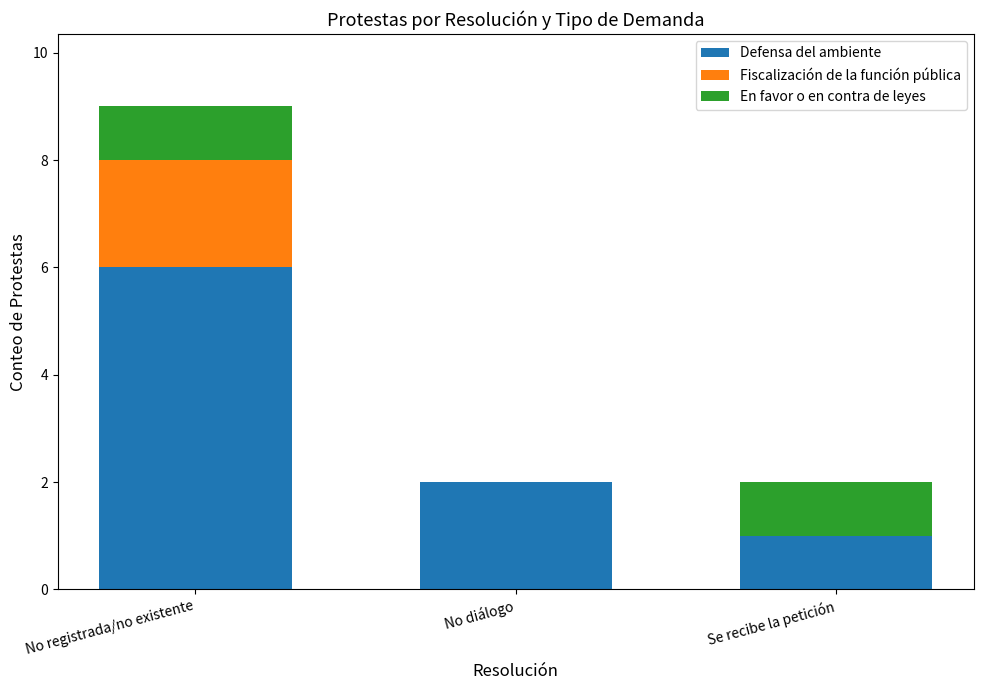

Reading left to right, what are the values for Defensa del ambiente?

No registrada/no existente=6	No diálogo=2	Se recibe la petición=1